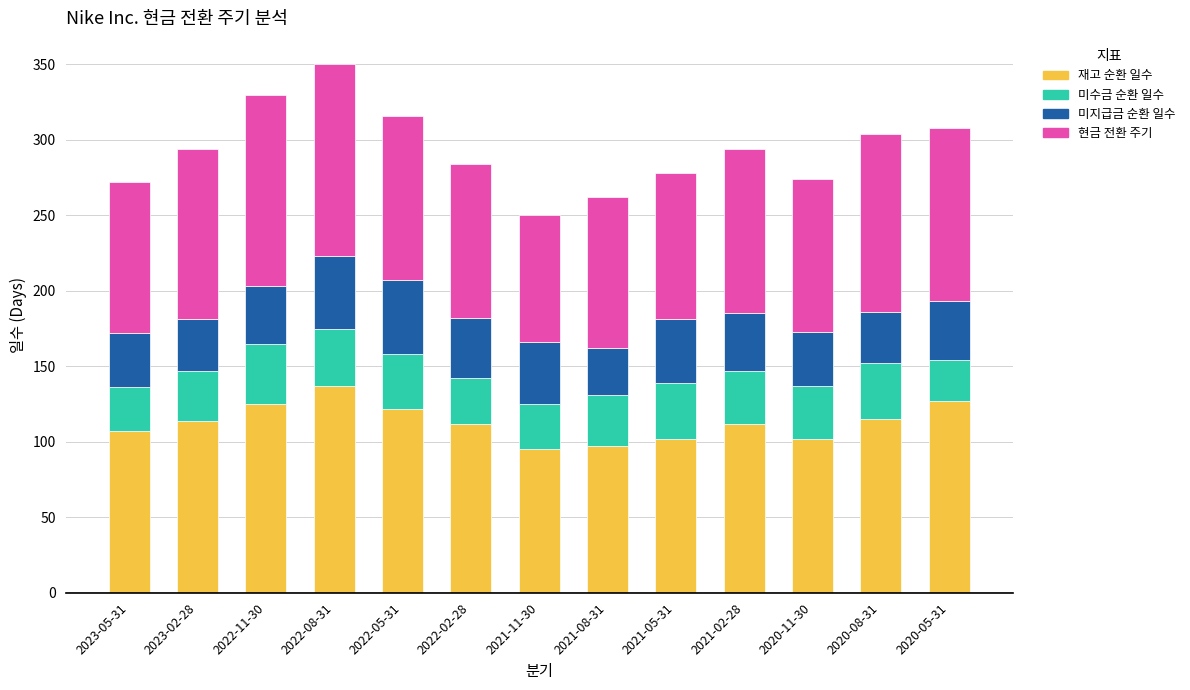

The value of 재고 순환 일수 at 2022-08-31 is 196. True or false?

False